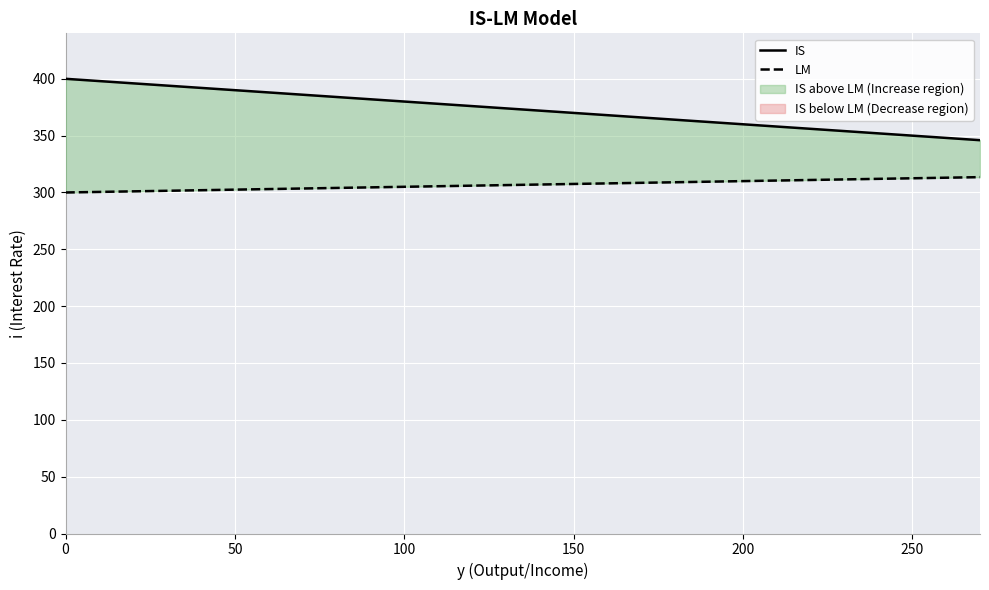

What is the greatest value displayed?

400.0